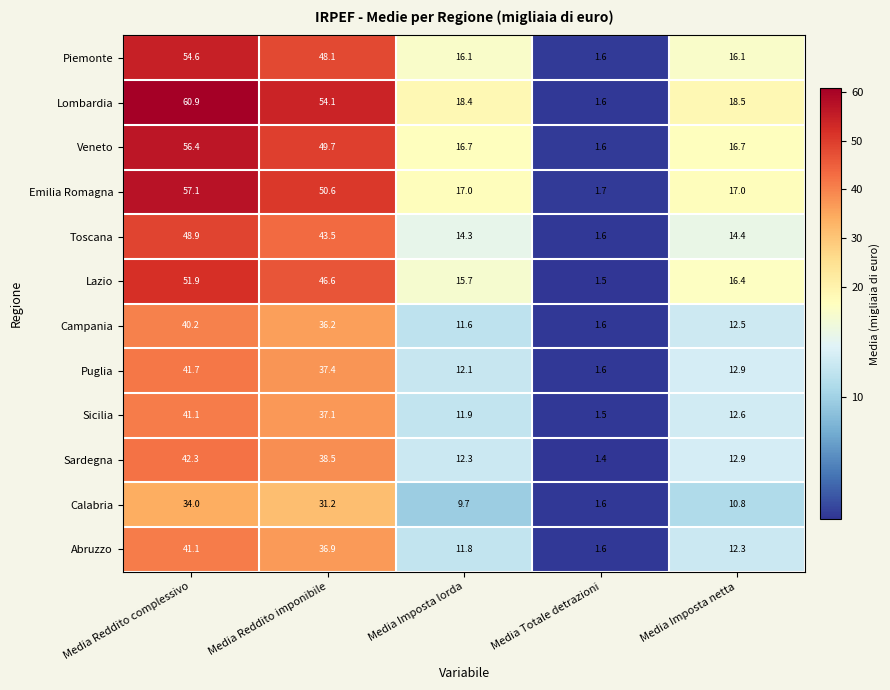

What is the difference between the Lombardia values at Media Reddito complessivo and Media Reddito imponibile?

6.8